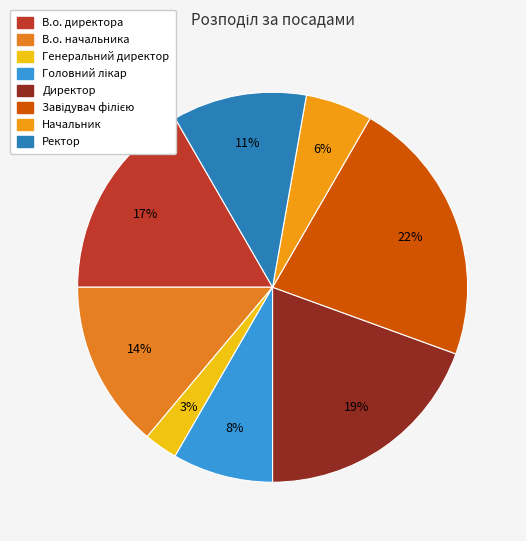

What is the largest slice in the pie chart?

Завідувач філією